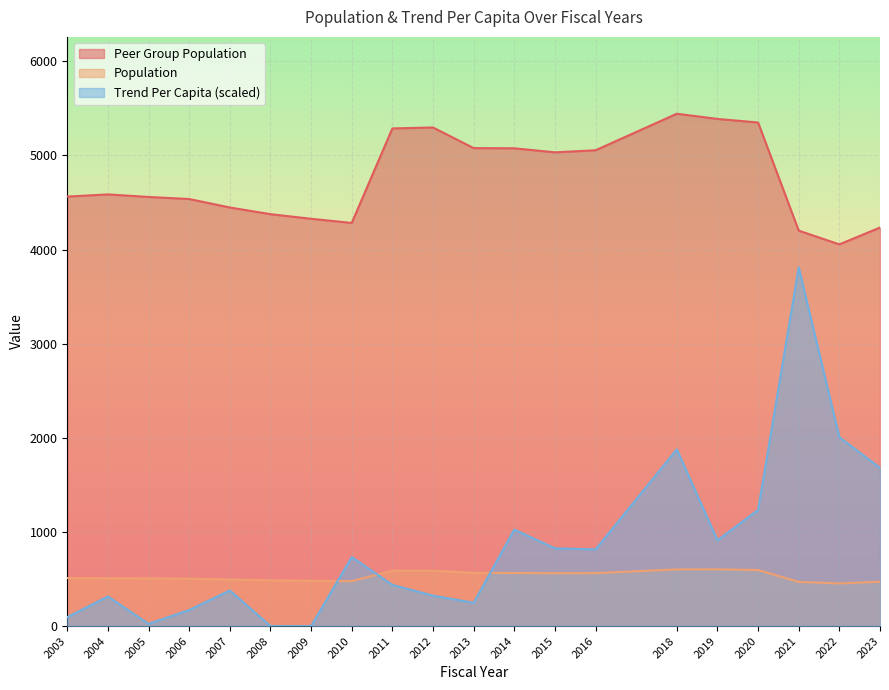

At which category is the sum across all series the highest?

2021